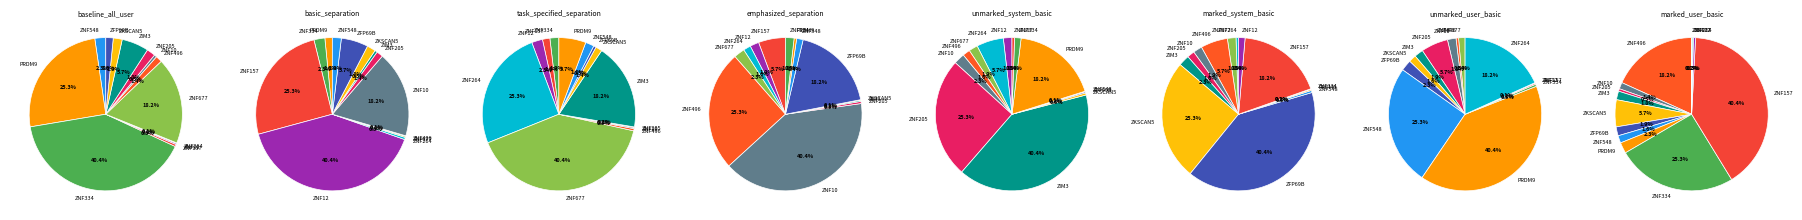

To the nearest percent, what is the combined percentage of ZNF205 and ZKSCAN5?

4%